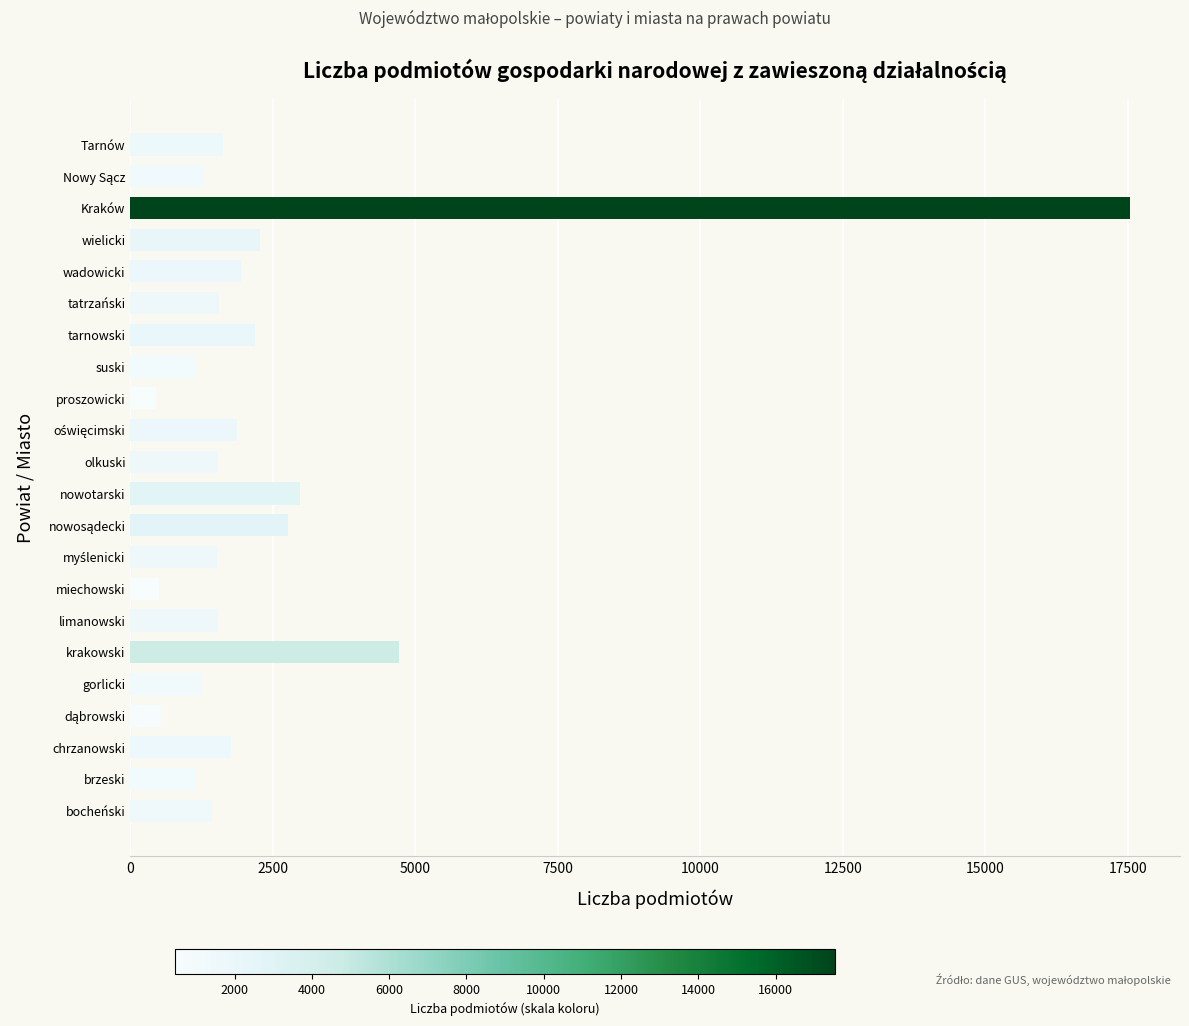

What is the smallest value displayed?

455